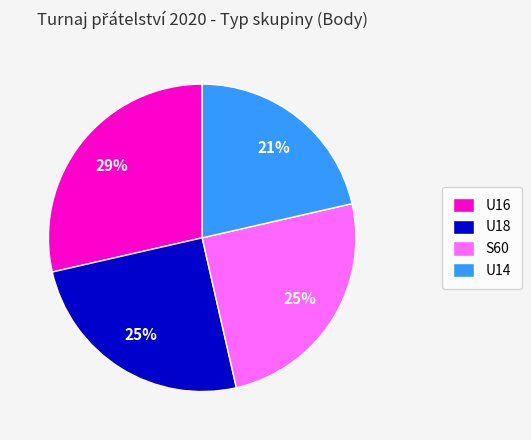

Does U16 represent more than half of the total?

No